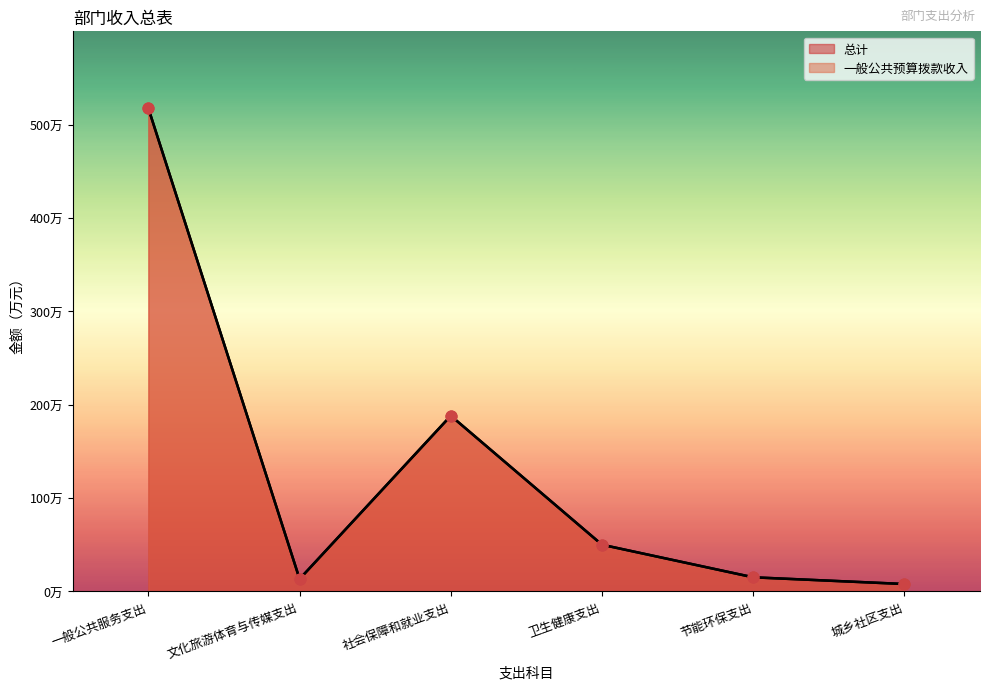

What are all the series names shown in the legend?

总计, 一般公共预算拨款收入